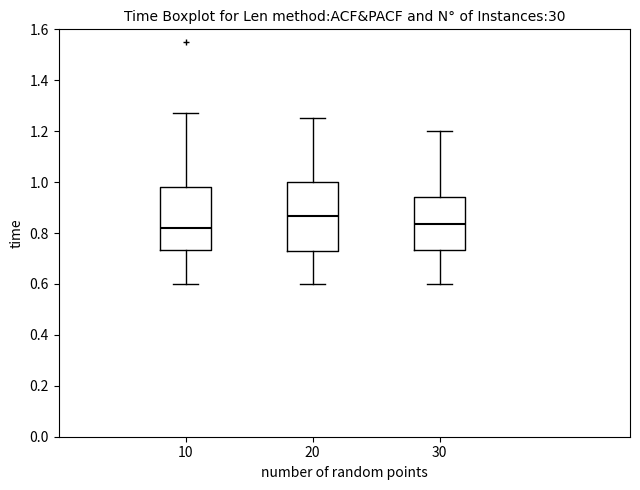

Reading left to right, transcribe this box plot: for each box, give where its median line is, the range the box spans, and where its two whiskers end, as read against the y-axis. The values are not printed on the chart, so give them approximately, as read against the axis.

10: median 0.82, box 0.74 to 0.98, whiskers 0.60 to 1.28
20: median 0.86, box 0.72 to 1.00, whiskers 0.60 to 1.26
30: median 0.84, box 0.74 to 0.94, whiskers 0.60 to 1.20